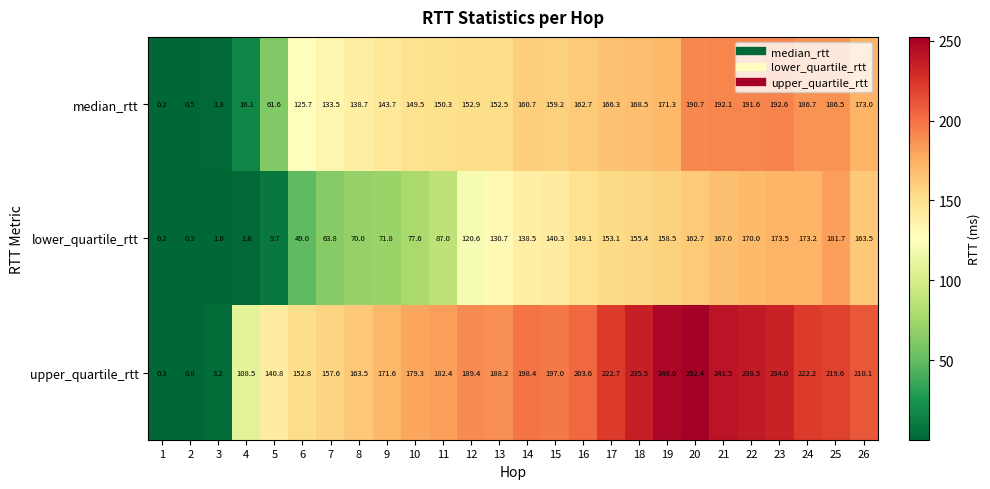

List the series in order of their peak value, highest first.

upper_quartile_rtt, median_rtt, lower_quartile_rtt